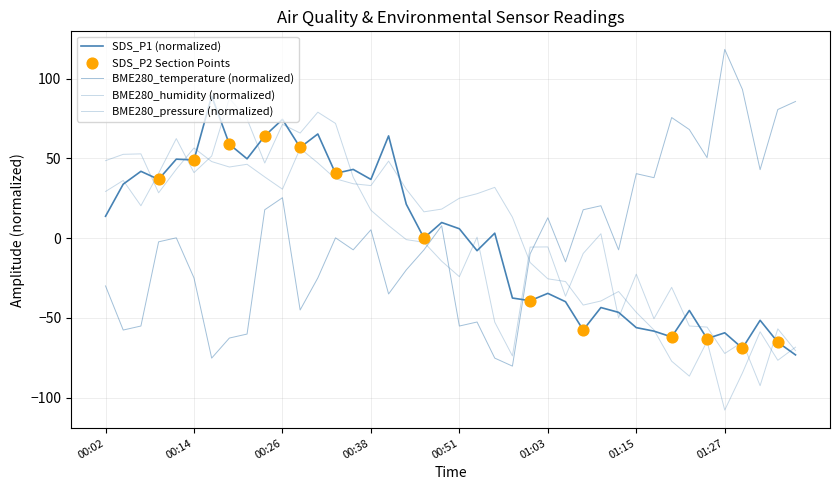

How many lines are shown in the chart?

4